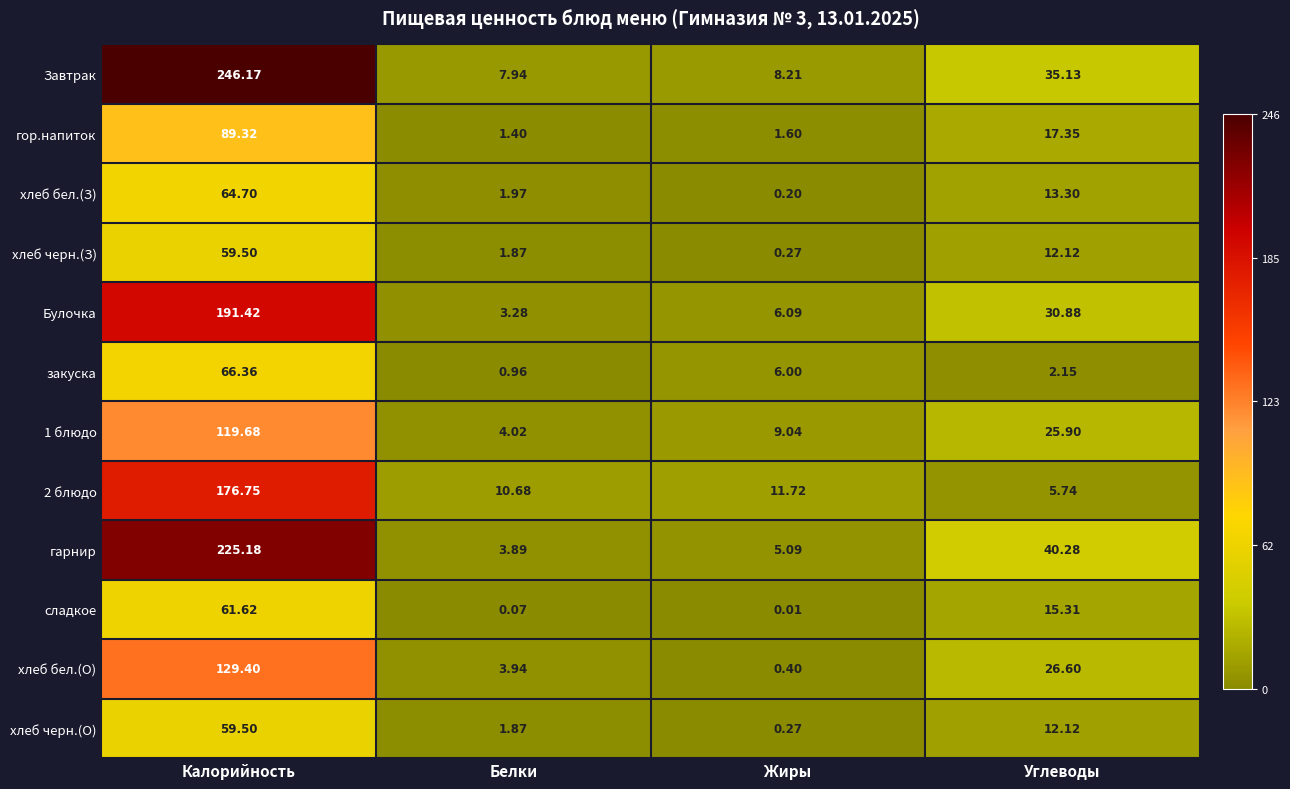

Is the value of Завтрак at Калорийность greater than the value of гарнир at Углеводы?

Yes